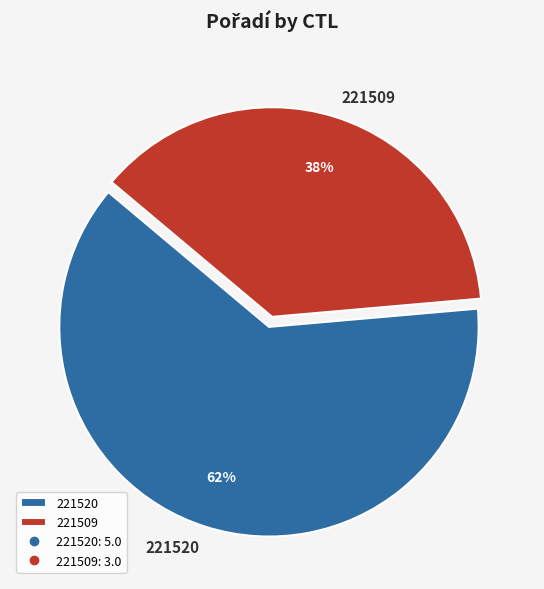

How many segments does this pie chart have?

2